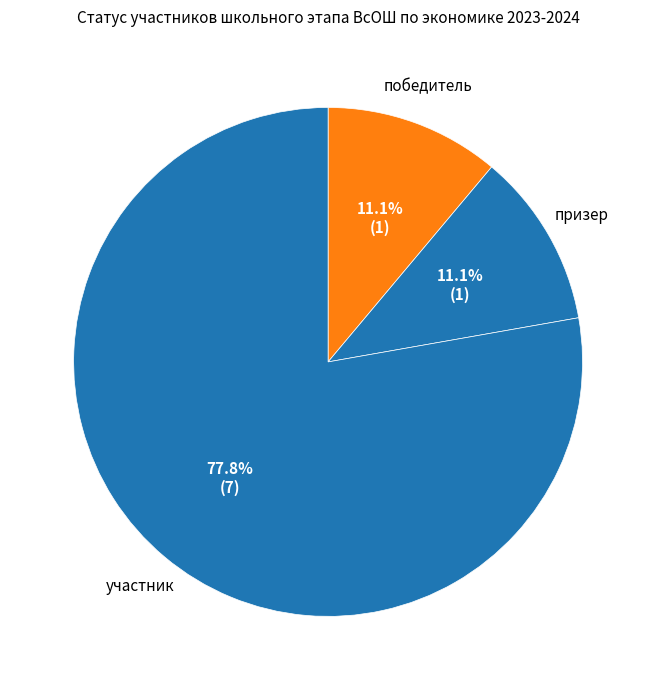

Combined, do победитель and участник account for over 50%?

Yes